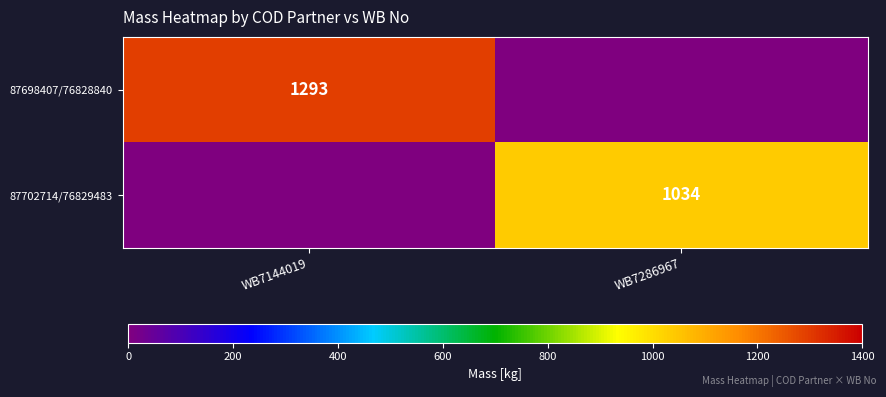

The value of 87702714/76829483 at WB7286967 is 1034. True or false?

True